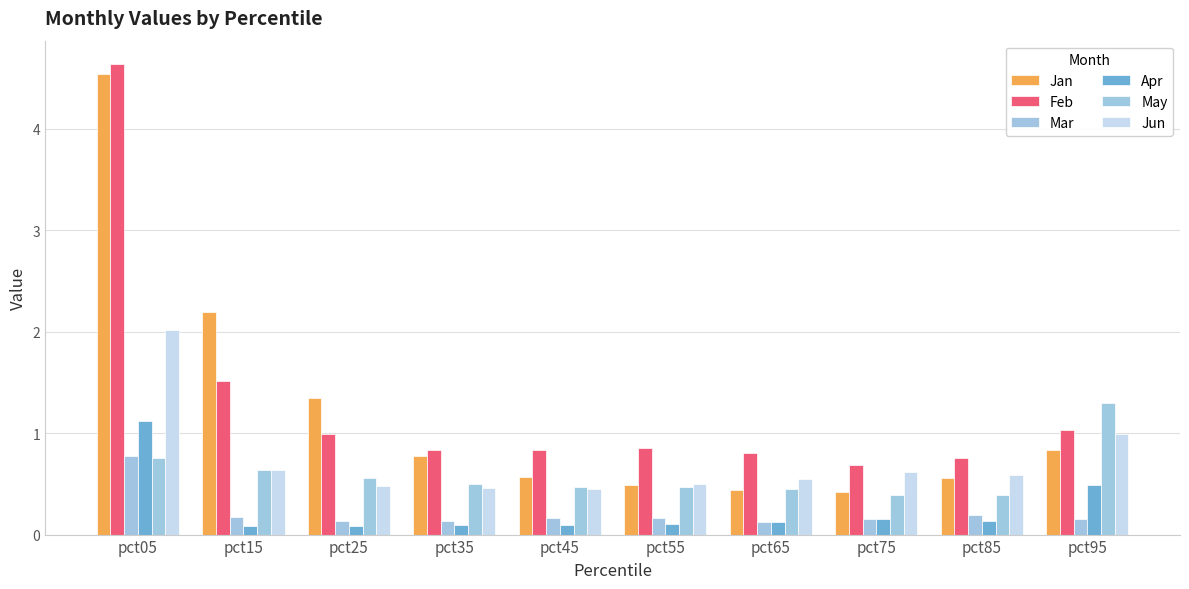

Reading left to right, what are all the values shown in this chart?

Jan: 4.5	2.2	1.3	0.8	0.6	0.5	0.4	0.4	0.6	0.8
Feb: 4.6	1.5	1.0	0.8	0.8	0.8	0.8	0.7	0.8	1.0
Mar: 0.8	0.2	0.1	0.1	0.2	0.2	0.1	0.2	0.2	0.2
Apr: 1.1	0.1	0.1	0.1	0.1	0.1	0.1	0.1	0.1	0.5
May: 0.8	0.6	0.6	0.5	0.5	0.5	0.4	0.4	0.4	1.3
Jun: 2.0	0.6	0.5	0.5	0.4	0.5	0.6	0.6	0.6	1.0